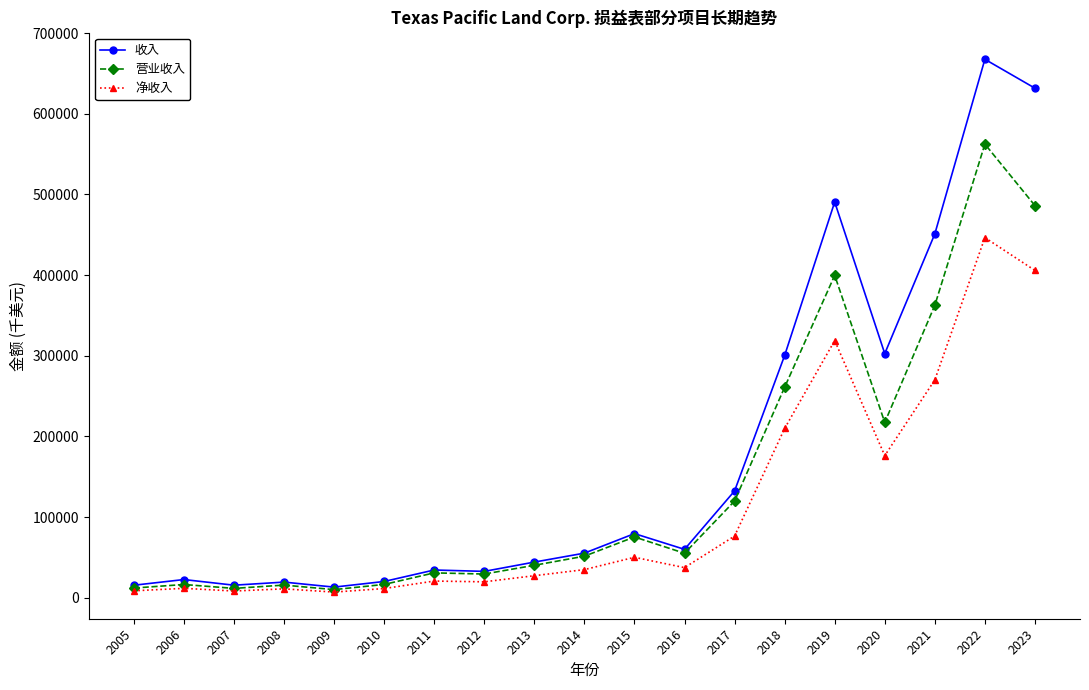

What is the value of the 收入 point at the 13th from the left?

132329